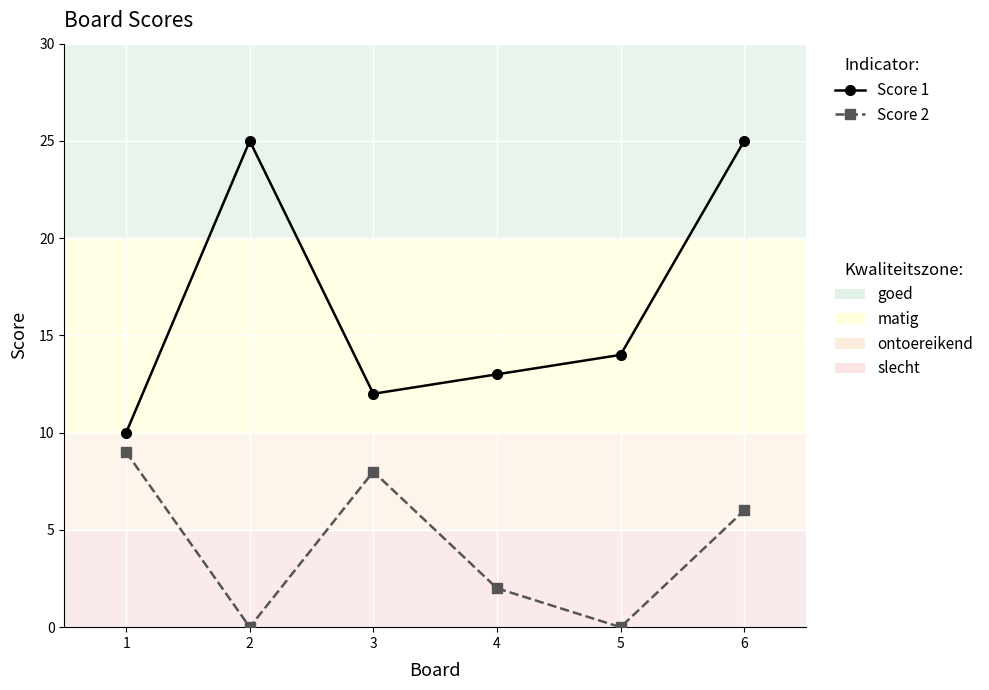

What is the maximum value shown in the chart?

25